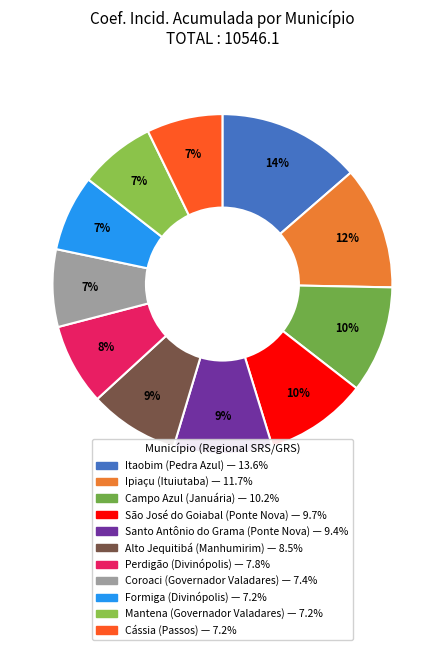

To the nearest percent, what is the average slice percentage?

9%